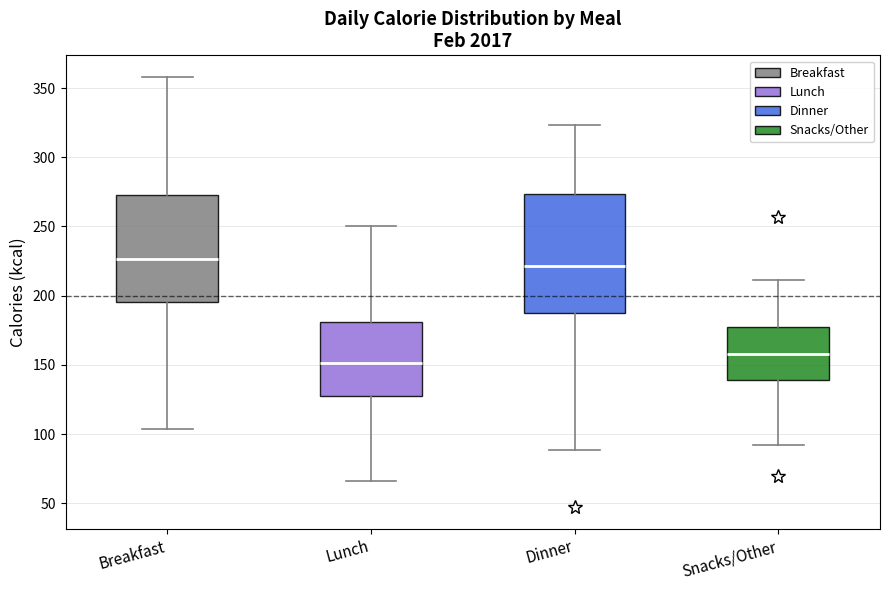

Reading left to right, transcribe this box plot: for each box, give where its median line is, the range the box spans, and where its two whiskers end, as read against the y-axis. The values are not printed on the chart, so give them approximately, as read against the axis.

Breakfast: median 225, box 195 to 275, whiskers 105 to 360
Lunch: median 150, box 130 to 180, whiskers 65 to 250
Dinner: median 220, box 190 to 275, whiskers 90 to 325
Snacks/Other: median 160, box 140 to 175, whiskers 90 to 210